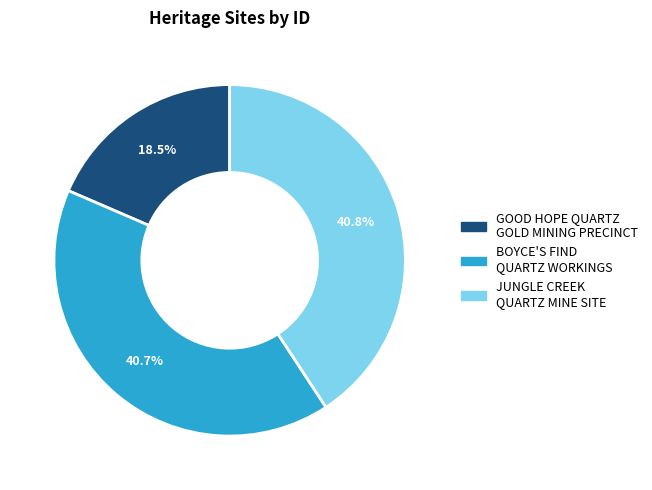

Is the sum of GOOD HOPE QUARTZ GOLD MINING PRECINCT and BOYCE'S FIND QUARTZ WORKINGS greater than half?

Yes